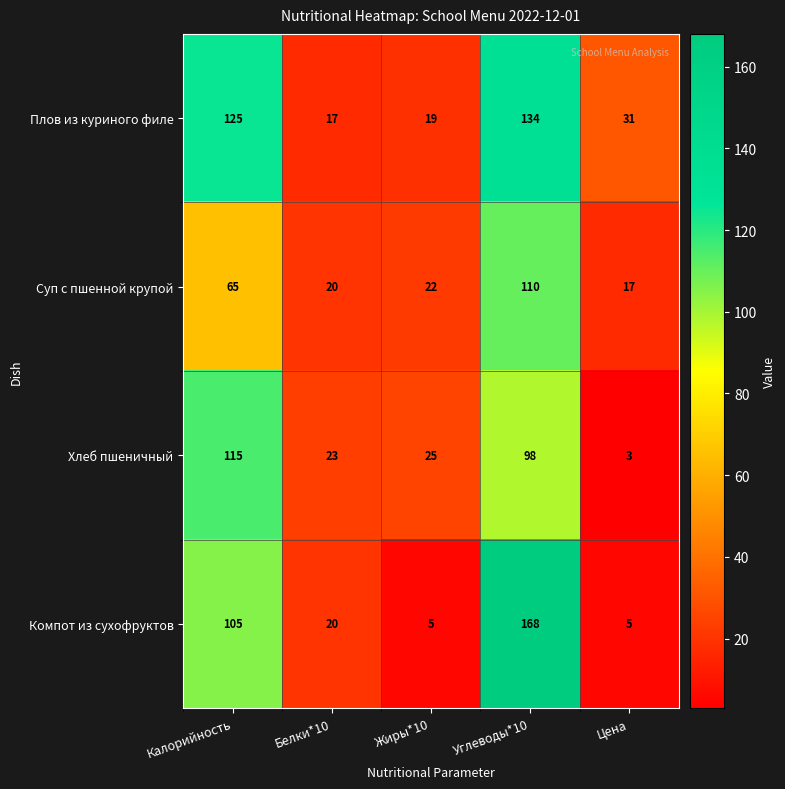

What is the approximate value of Суп с пшенной крупой at Жиры*10?

22